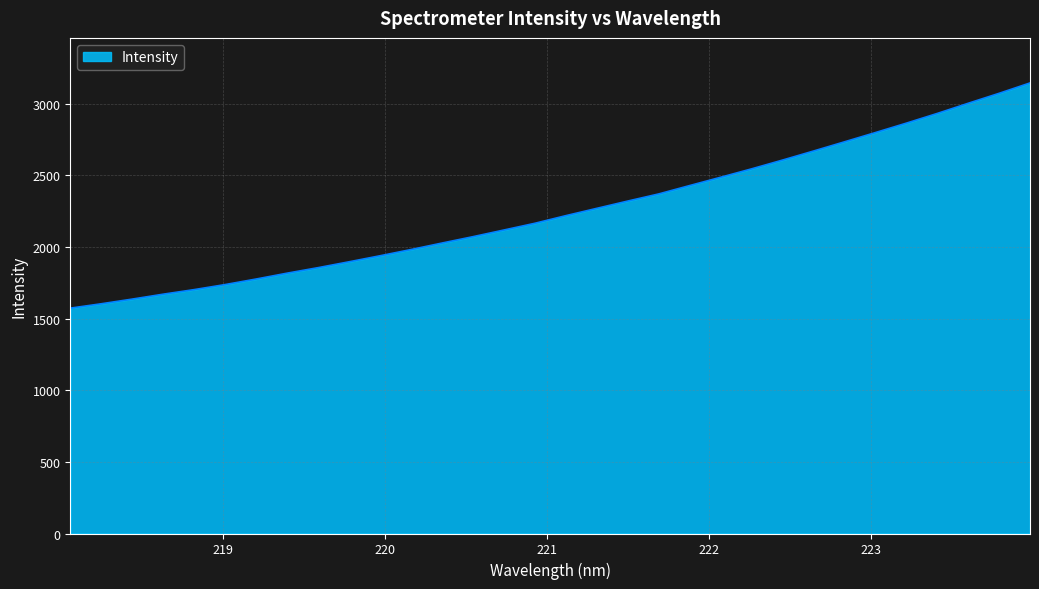

What is the minimum value shown in the chart?

1572.3